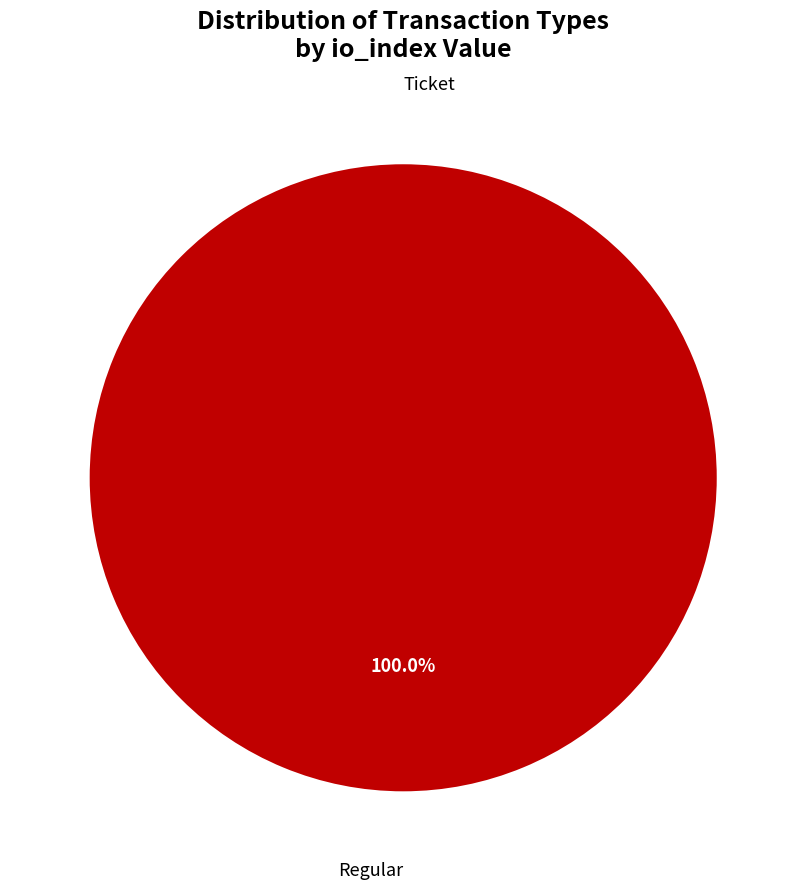

Which slice is the smallest?

Ticket (io_index=0)